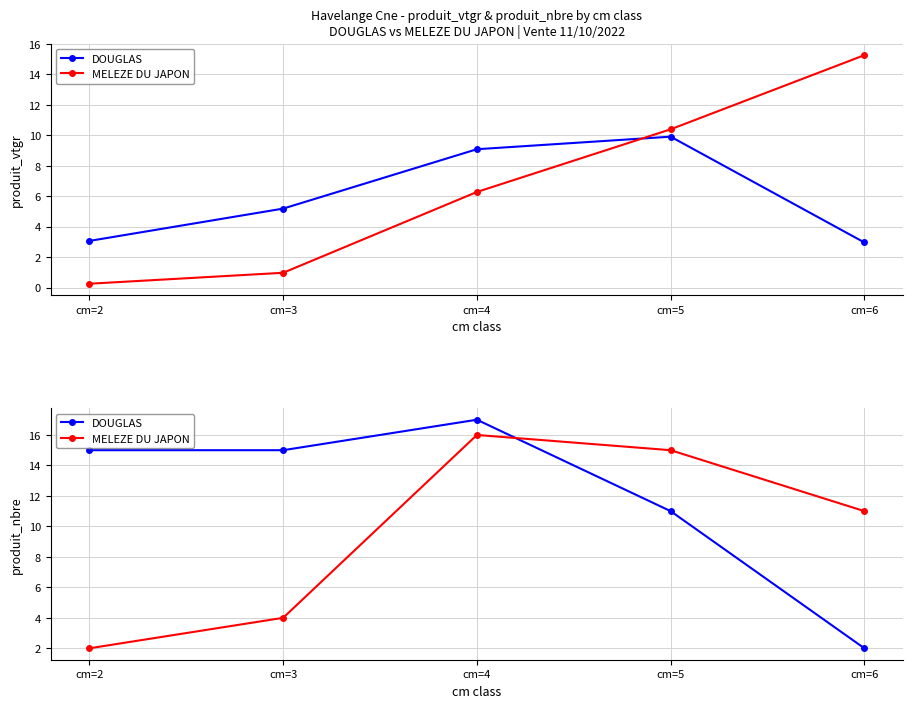

How many interior local peaks does the DOUGLAS series have?

1